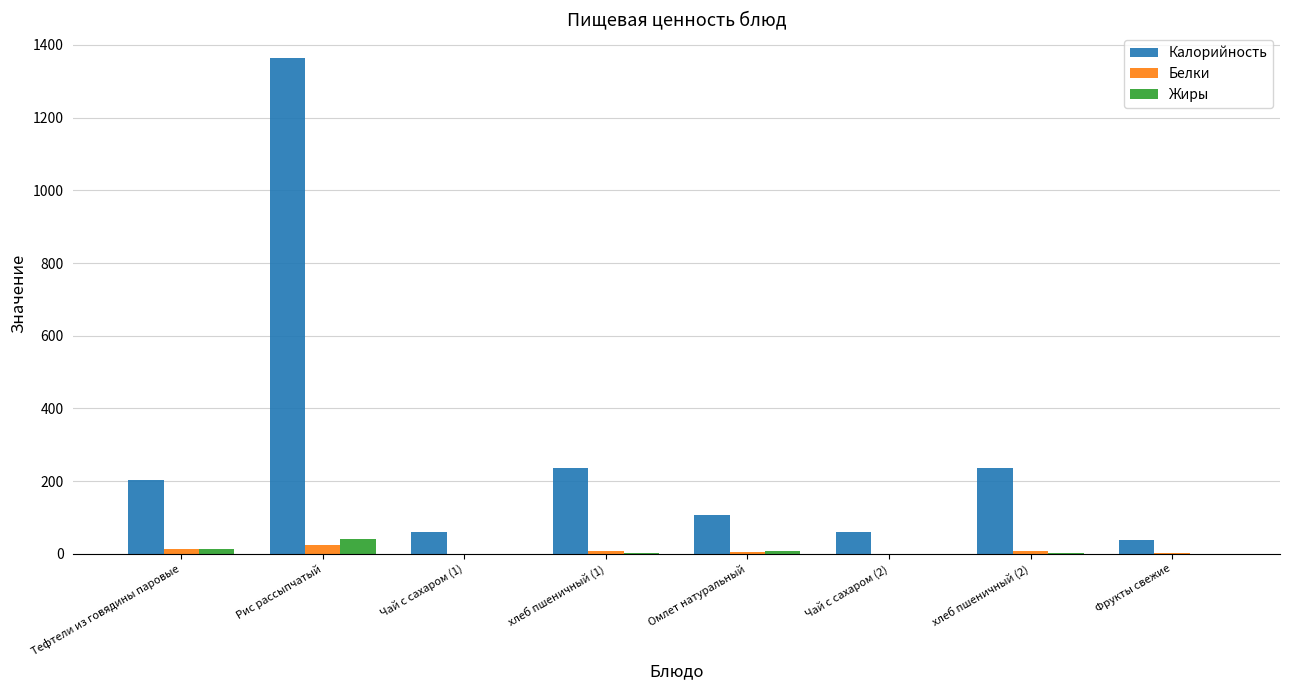

What is the highest value of the Калорийность series?

1364